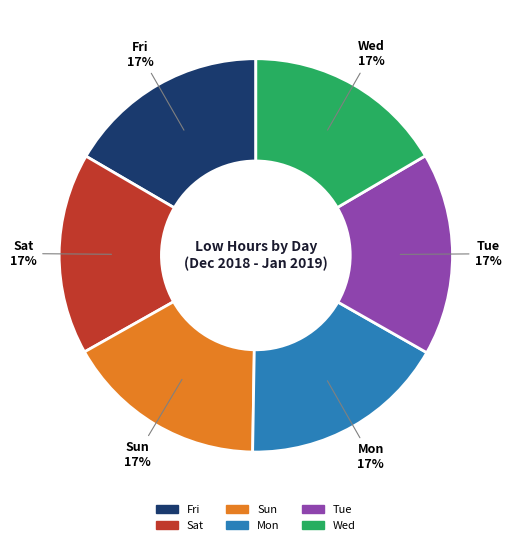

Do Sun and Tue together represent more than half of the pie?

No